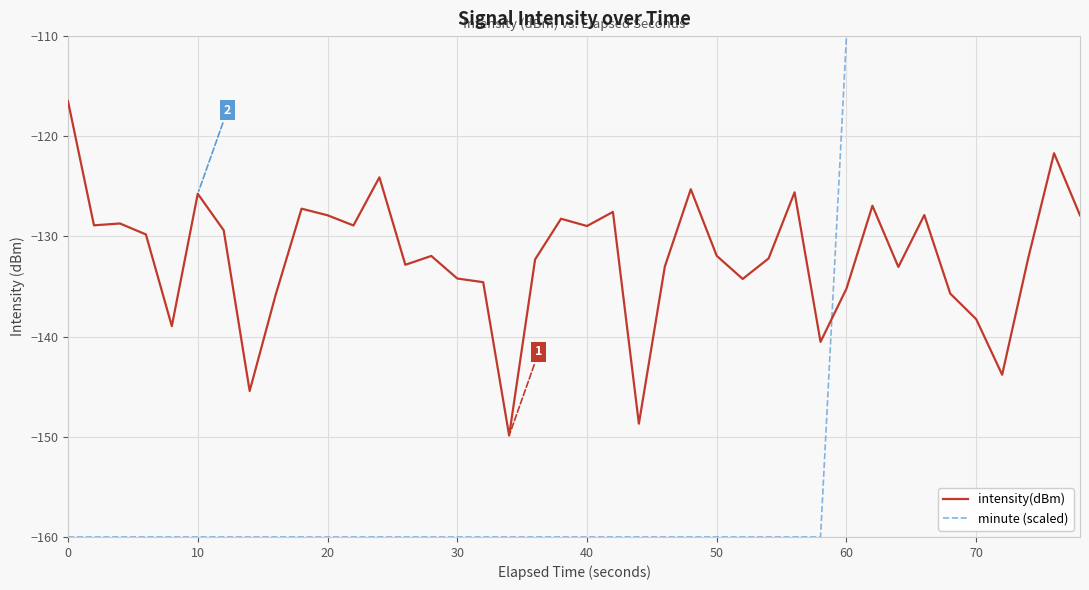

Which series has the largest total across all categories?

intensity(dBm)